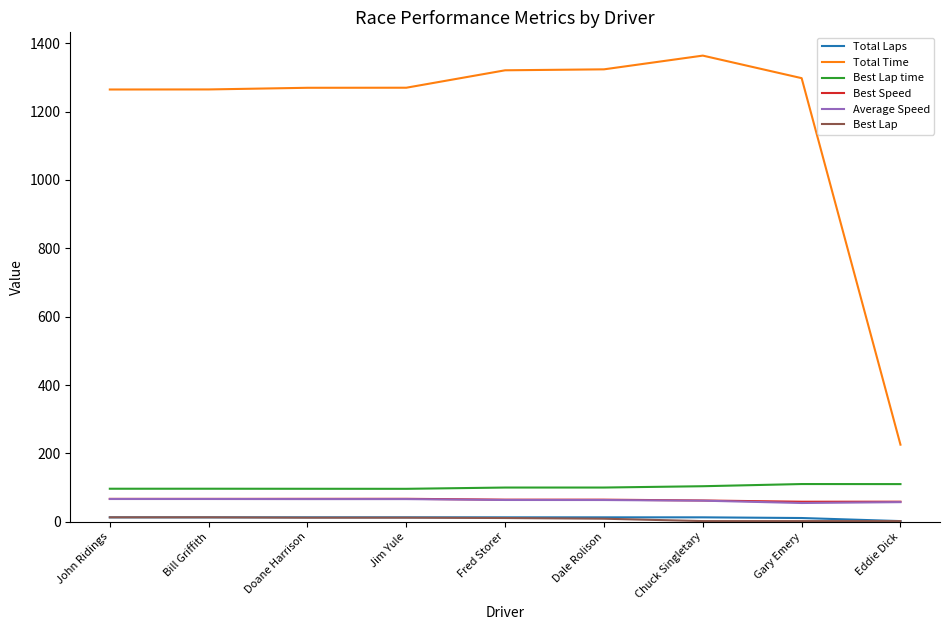

True or false: Average Speed has a value of 108.9 at Dale Rolison.

False